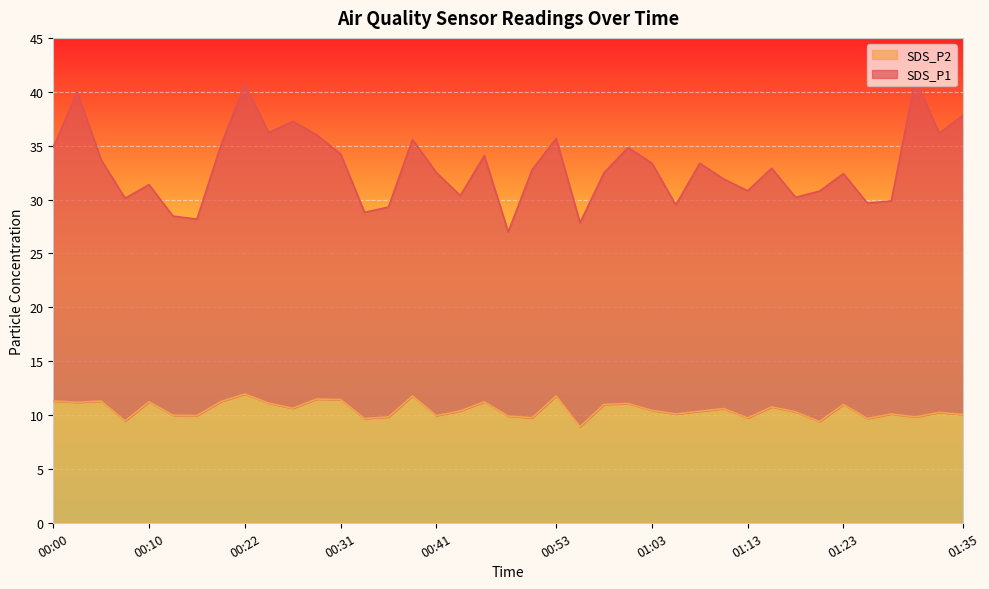

Which series has the largest range (max minus min)?

SDS_P1